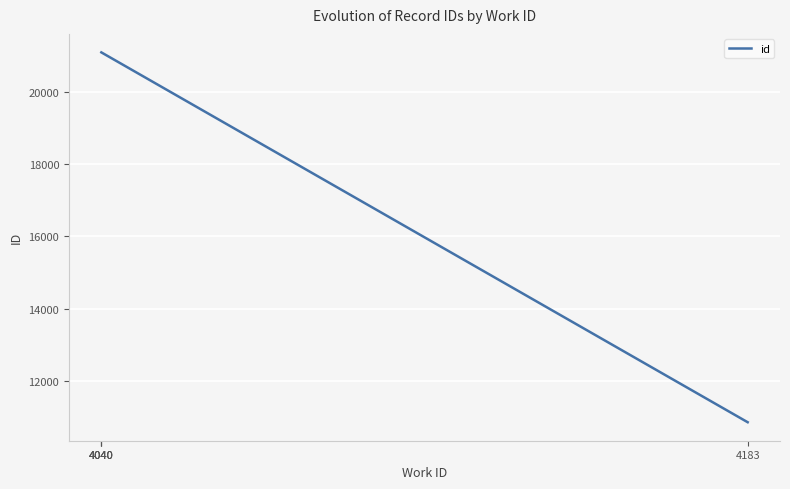

What is the difference between the maximum and minimum values?

10244.0